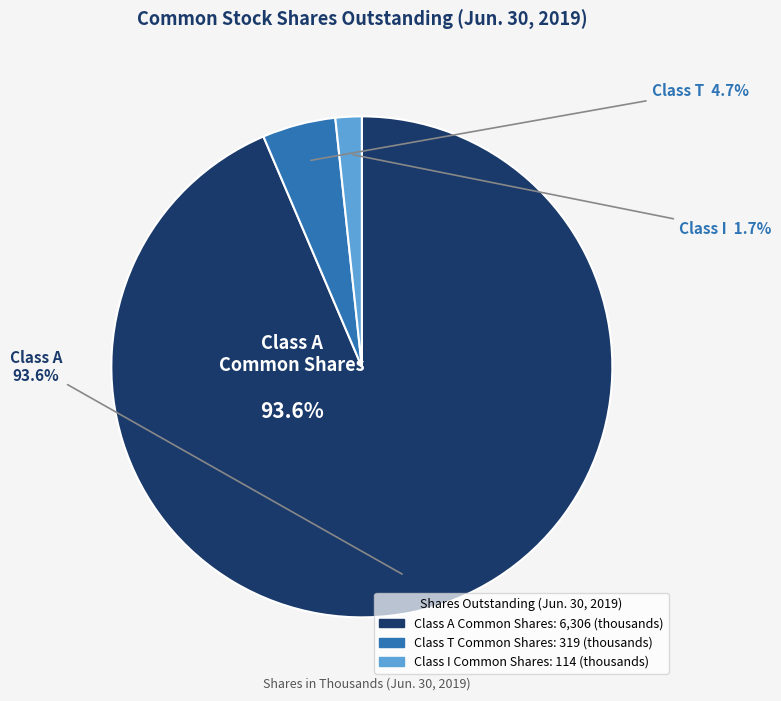

How much of the chart is everything except Class T Common Shares?

95.3%